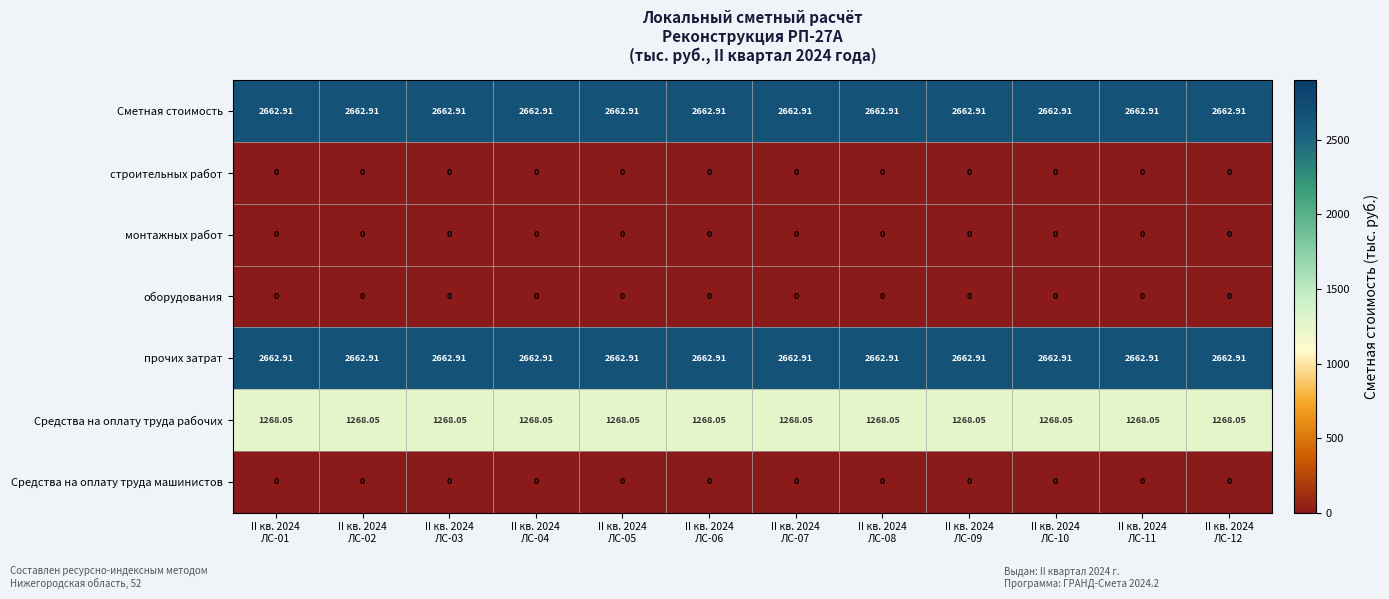

How many categories are shown in the chart?

12